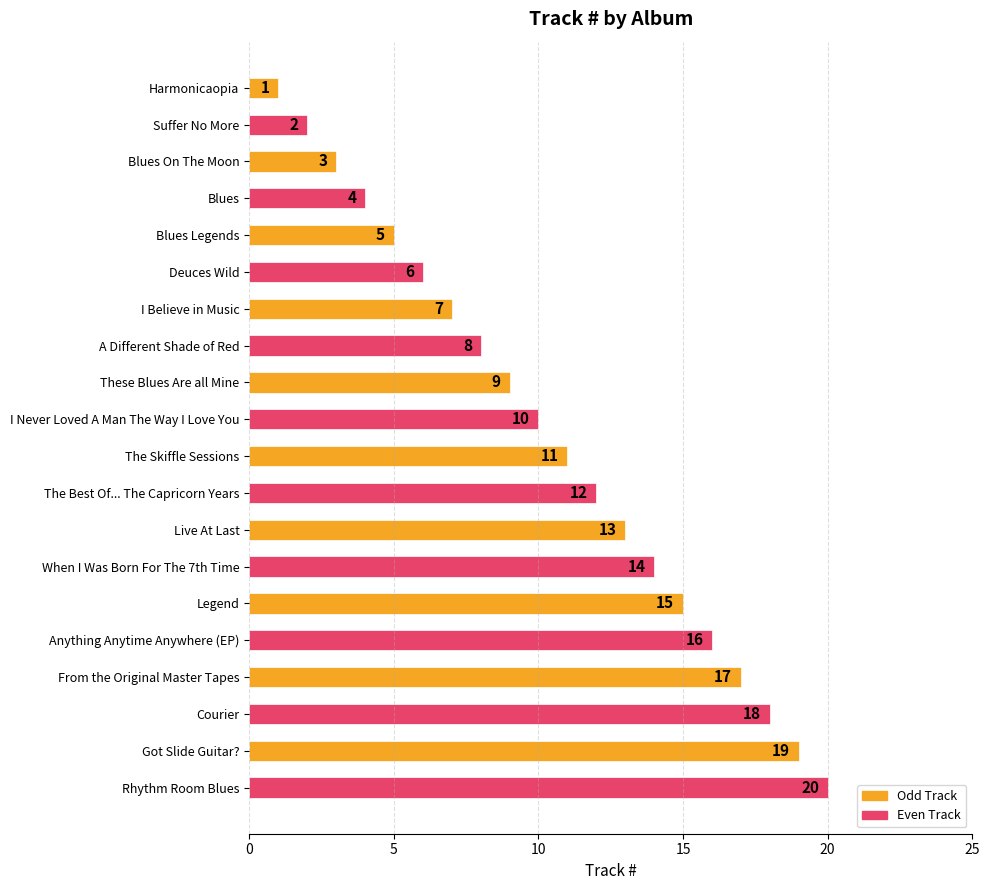

What is the difference between the maximum and minimum values?

19